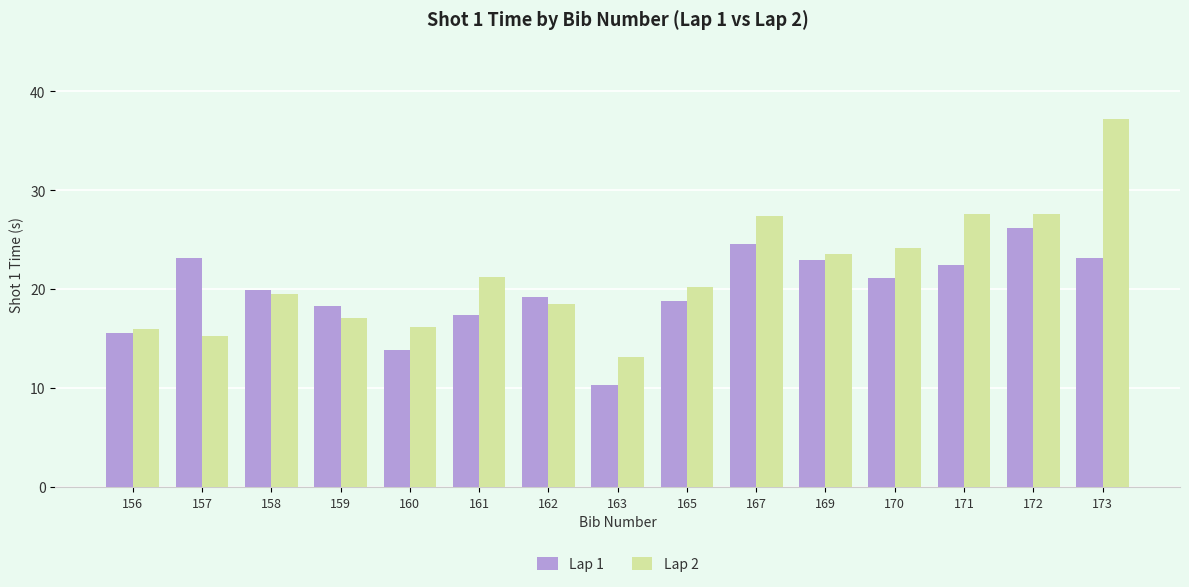

How many distinct data groups are displayed?

2